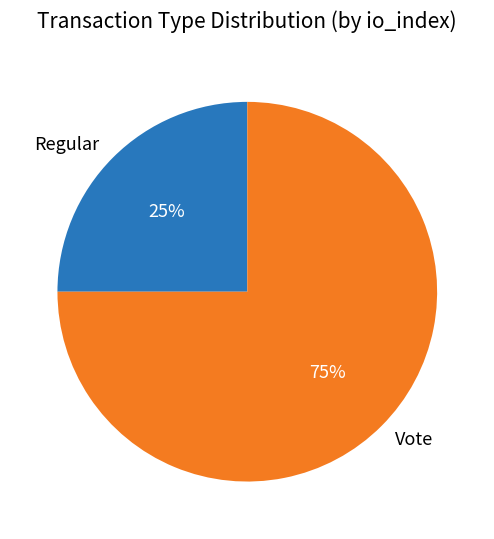

Between Regular and Vote, which is larger?

Vote